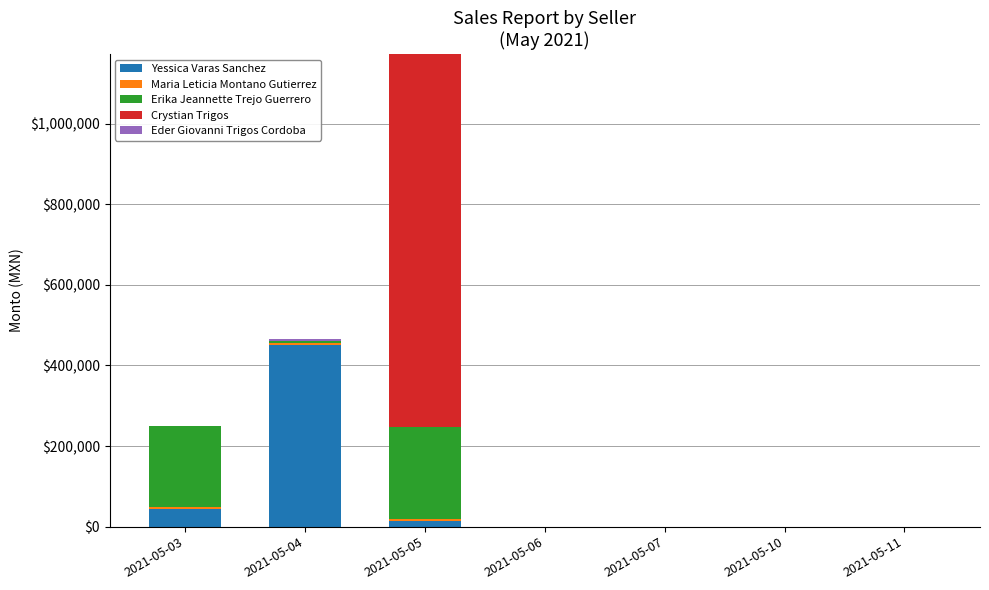

Are the bars grouped side by side (vs. stacked)?

No